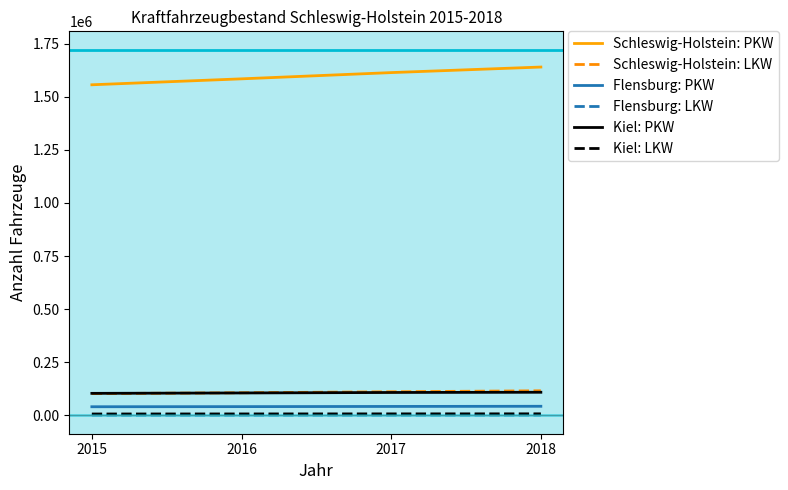

How many lines are shown in the chart?

6